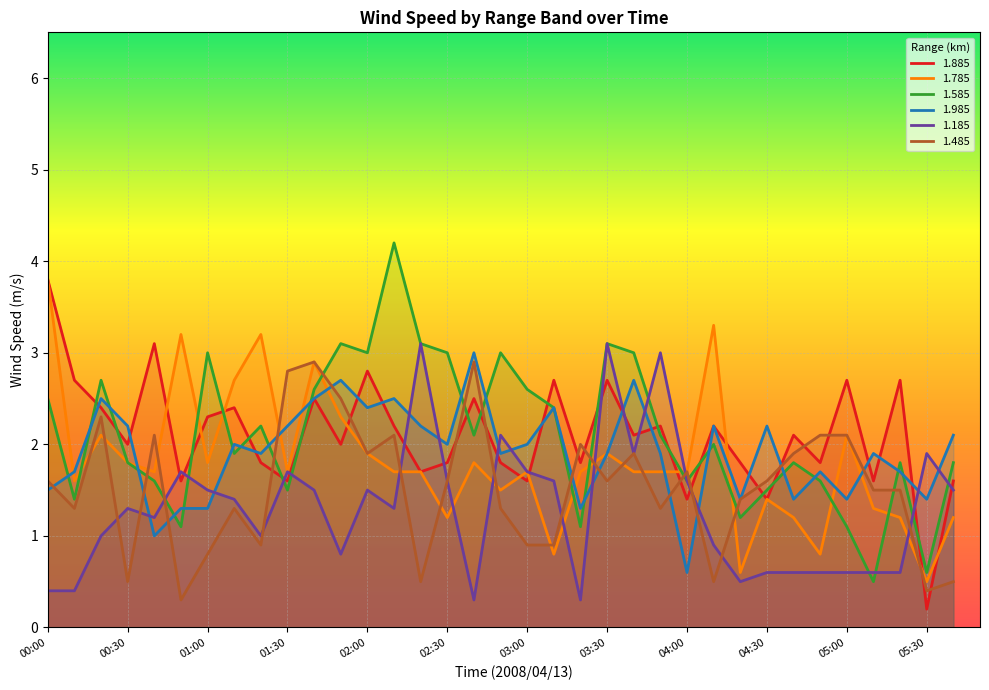

At which category does 1.585 reach its first local peak?

00:20